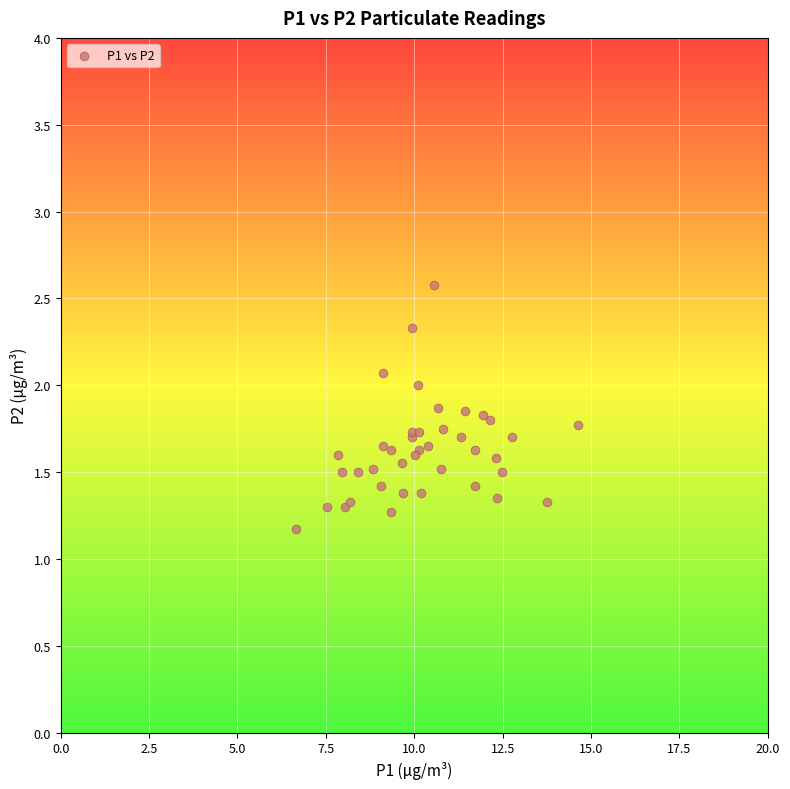

What Y value in the scatter plot is closest to 1?

1.2